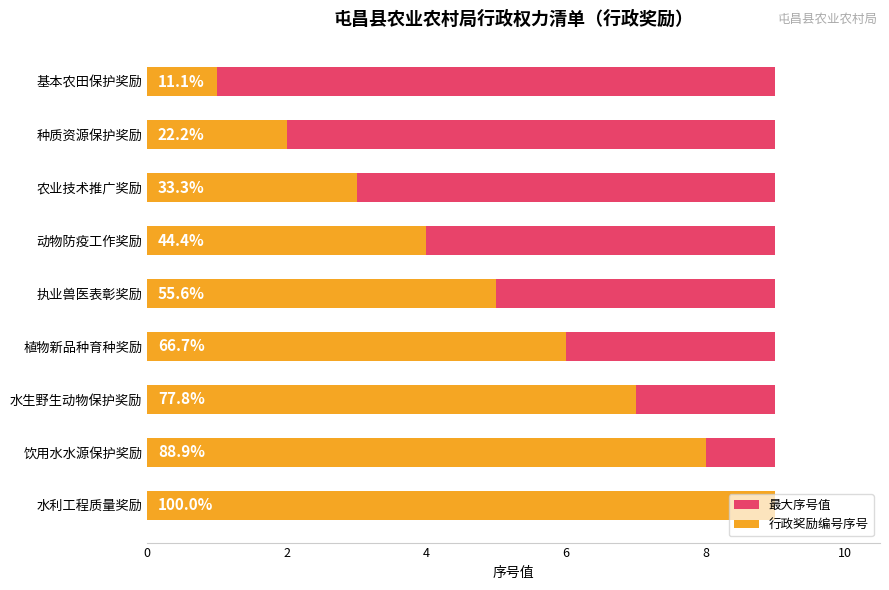

The value of 行政奖励编号序号 at 饮用水水源保护奖励 is 14.1. True or false?

False